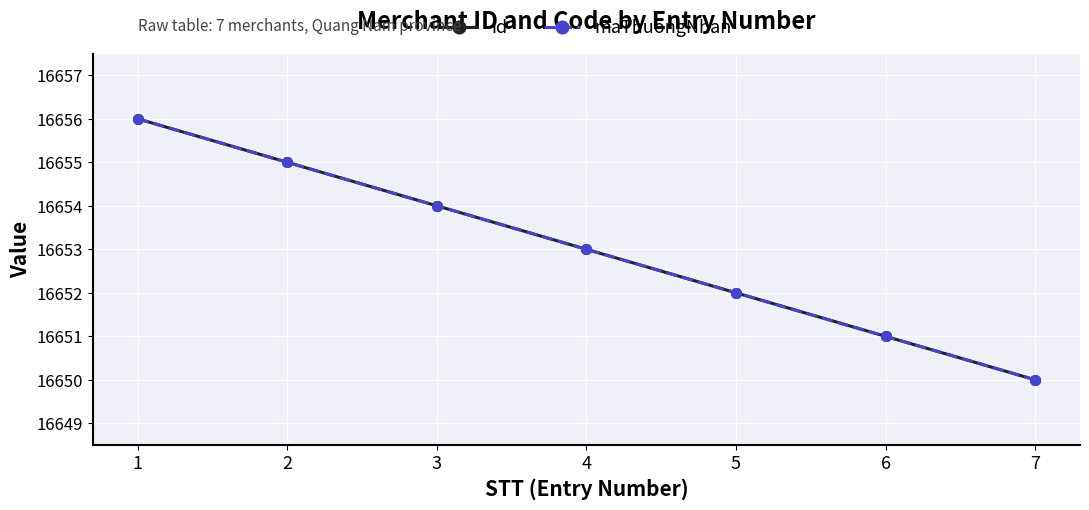

What is the value of the id point at the 6th from the left?

16651